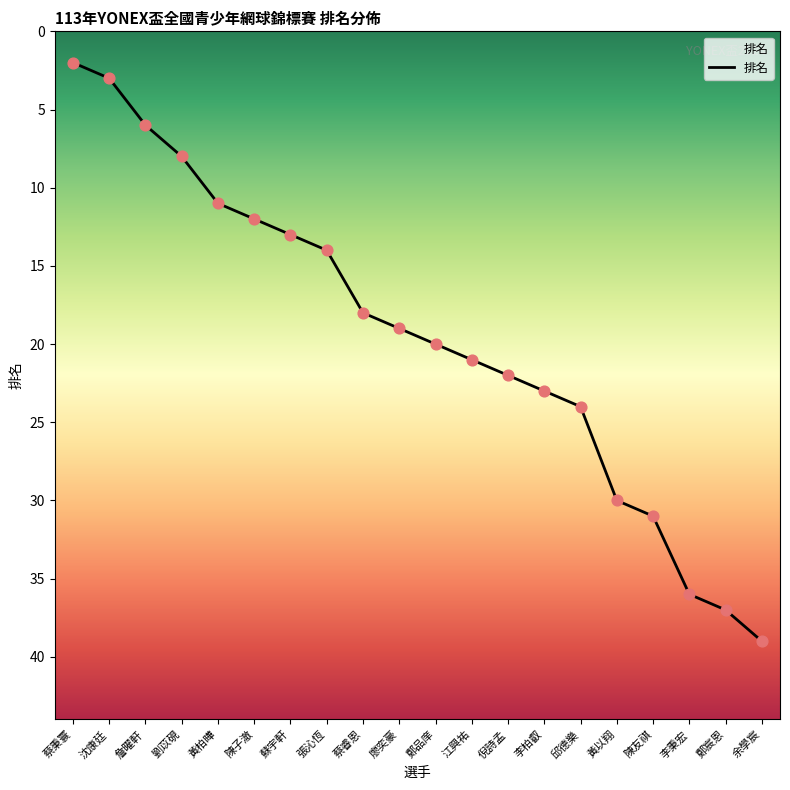

Between 邱德樂 and 李柏叡, which is larger?

邱德樂